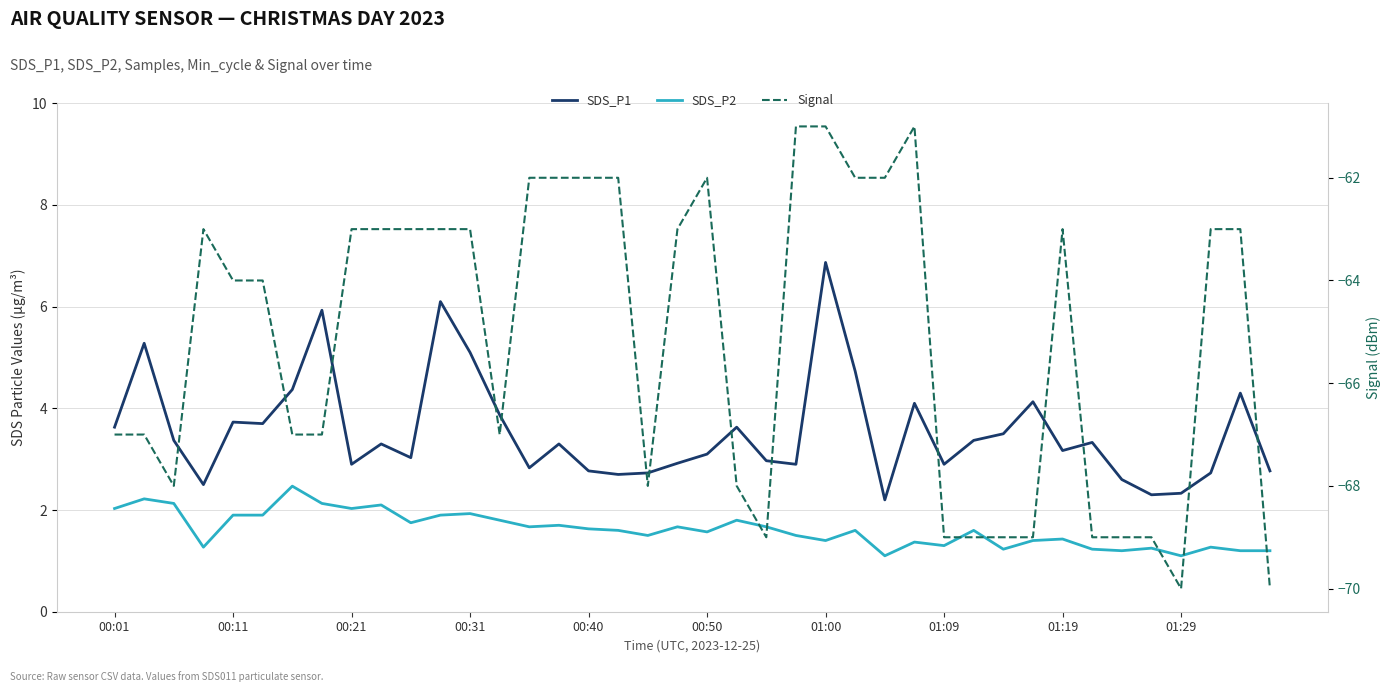

Between 00:40 and 00:31, which is larger?

00:31